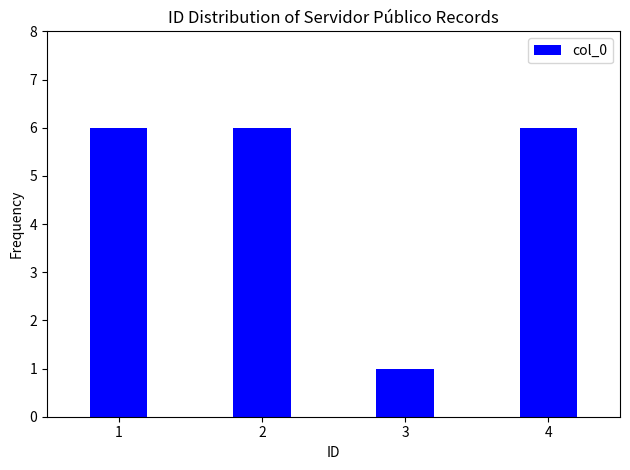

Reading left to right, what are all the values shown in this chart?

6	6	1	6